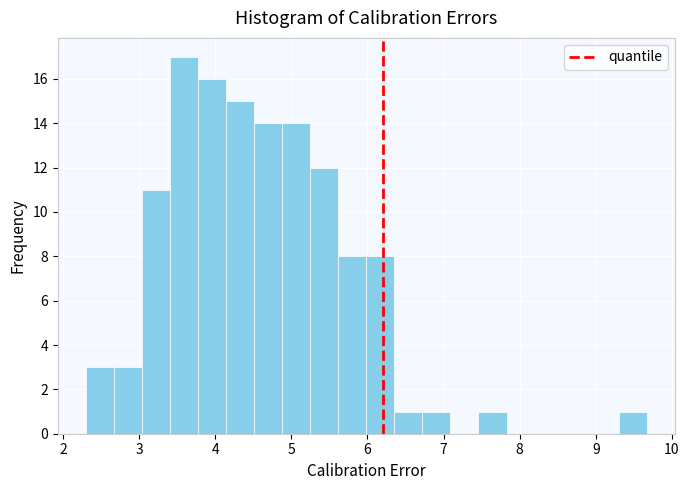

Around what value on the x-axis is the tallest bar? Give the approximate position of its centre, as read against the axis.

3.6